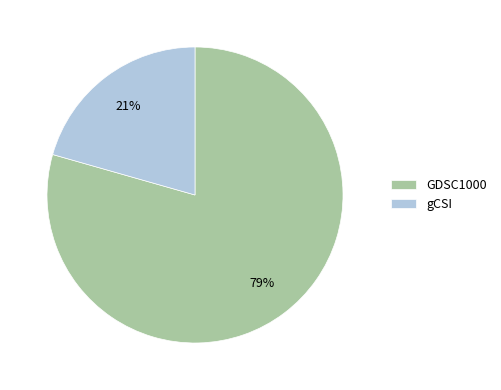

Which slice is the smallest?

gCSI